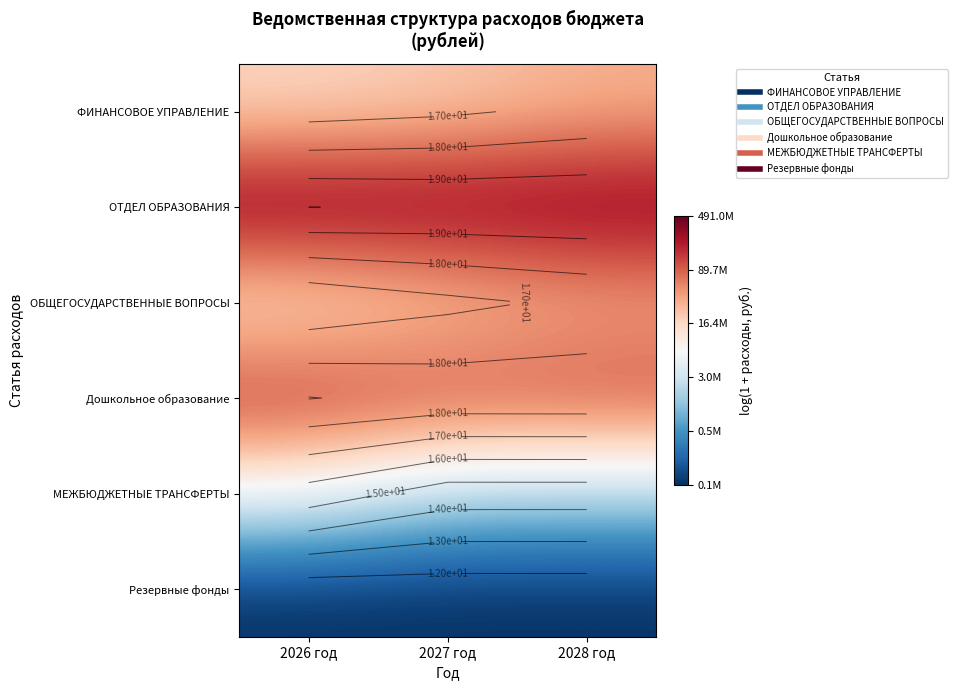

What is the sum of all ФИНАНСОВОЕ УПРАВЛЕНИЕ values?

50.8